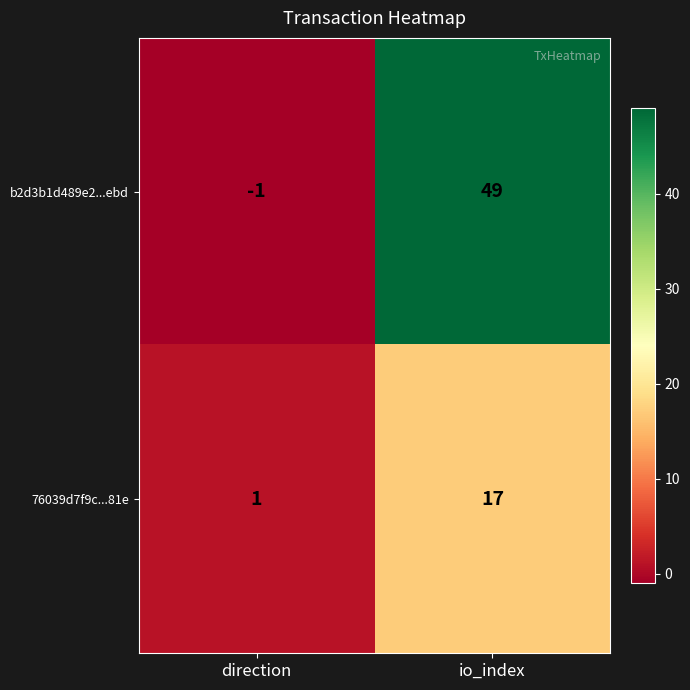

Is it true that b2d3b1d489e2...ebd equals 49 at io_index?

True